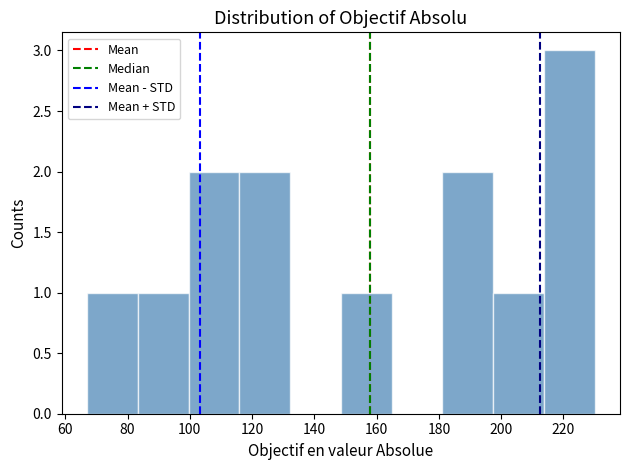

Which range on the x-axis has the tallest bar?

214 to 230